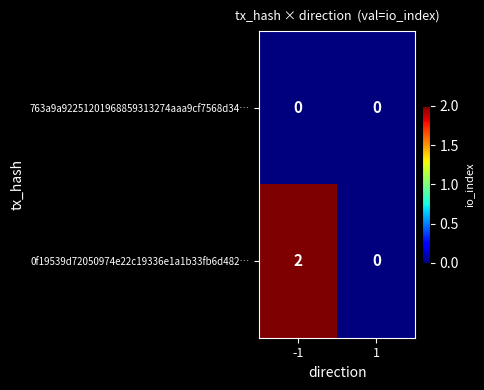

At which category is the sum across all series the highest?

-1